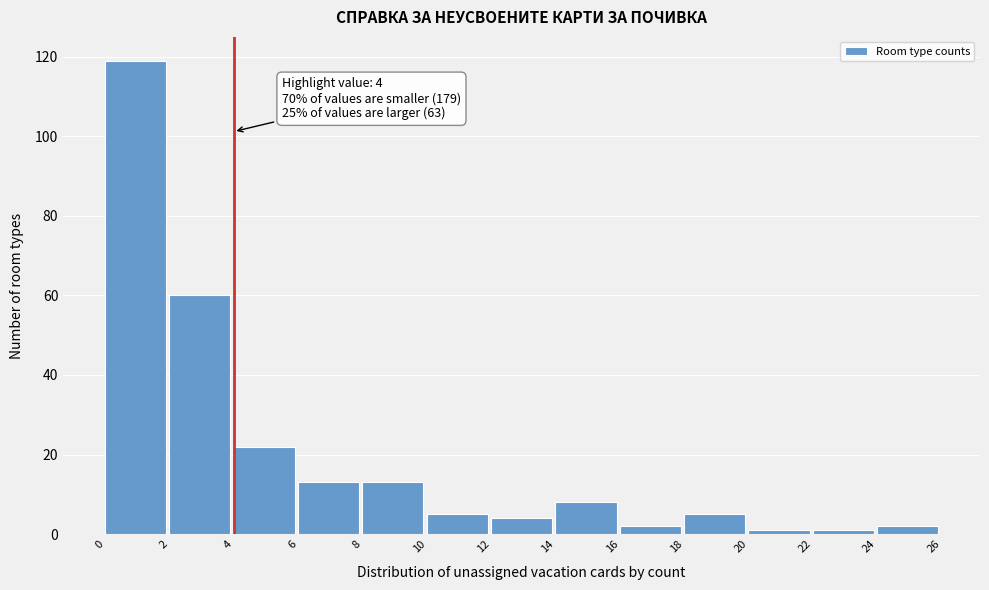

Over which range of the x-axis is the bar tallest?

0 to 2